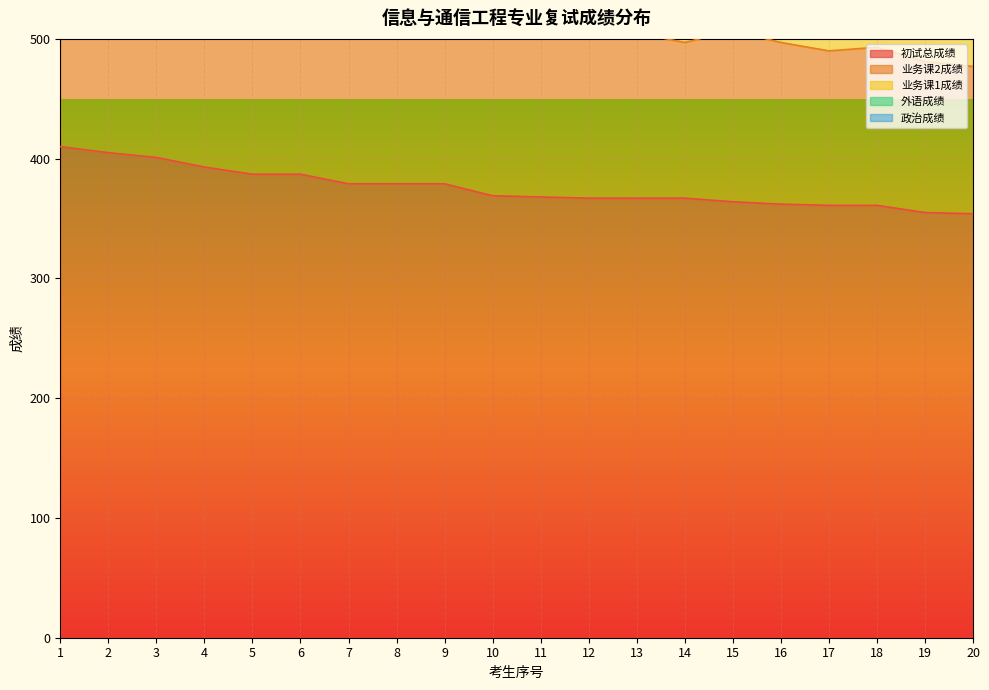

True or false: 业务课2成绩 and 政治成绩 cross at least once.

False